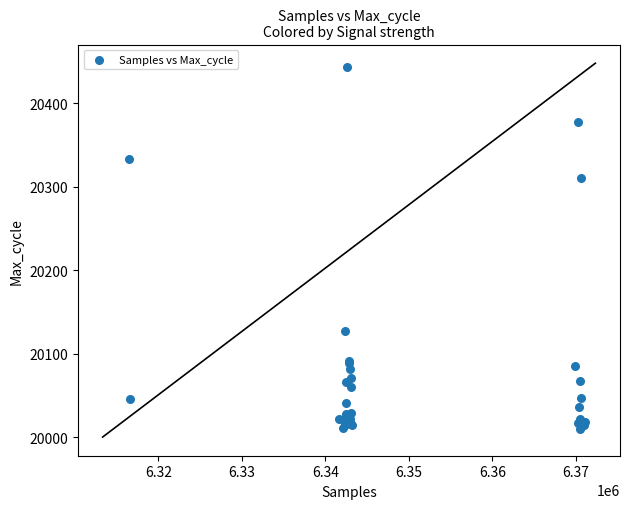

What Y value in the scatter plot is closest to 20227?

20310